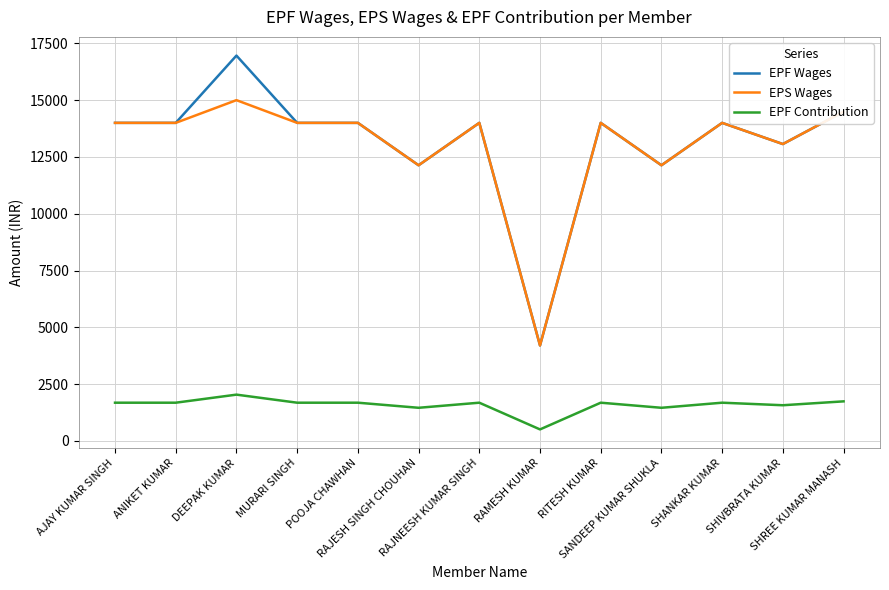

Does the chart display data point markers on the line(s)?

No